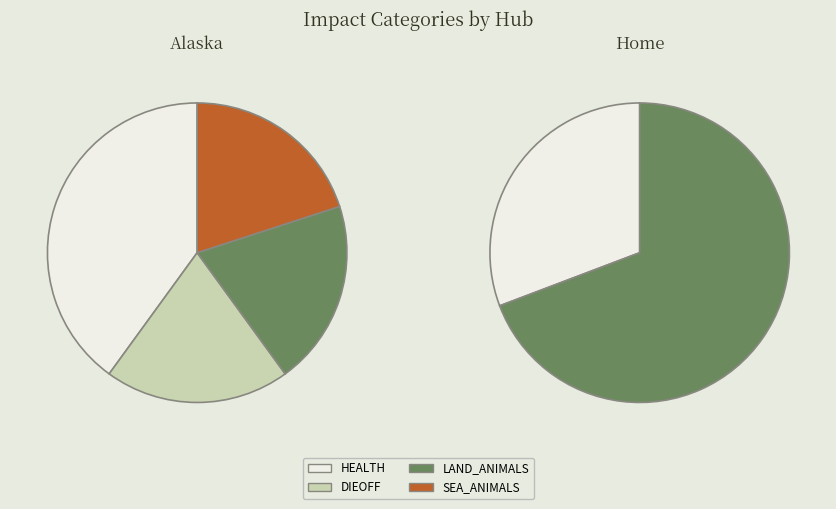

Which slice is the smallest?

DIEOFF